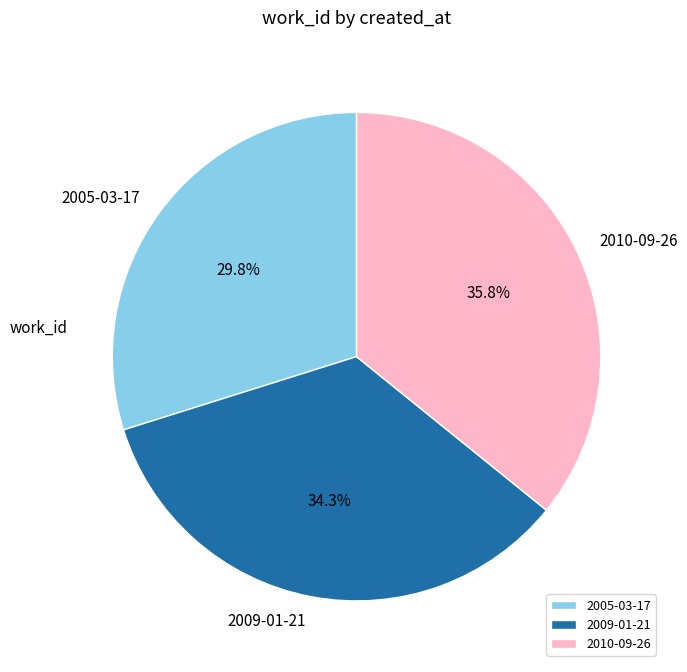

What percentage do 2005-03-17 and 2010-09-26 together represent?

65.7%